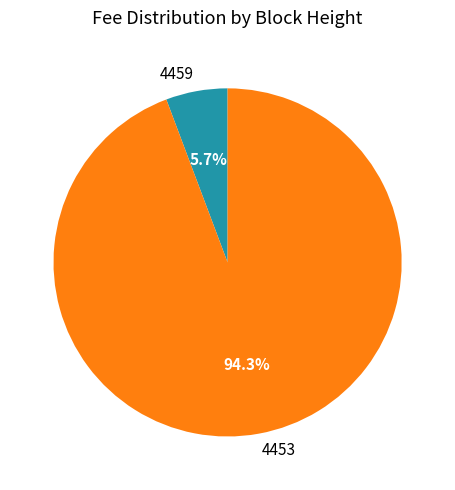

Does 4459 account for over 50% of the chart?

No